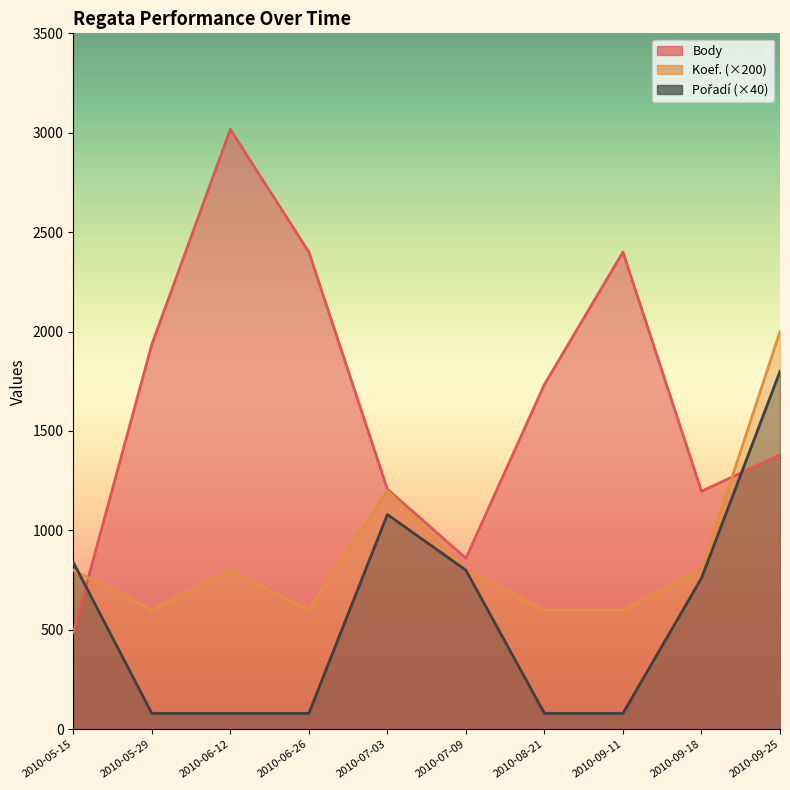

What is the spread (max minus min) of values at 2010-06-26?

2320